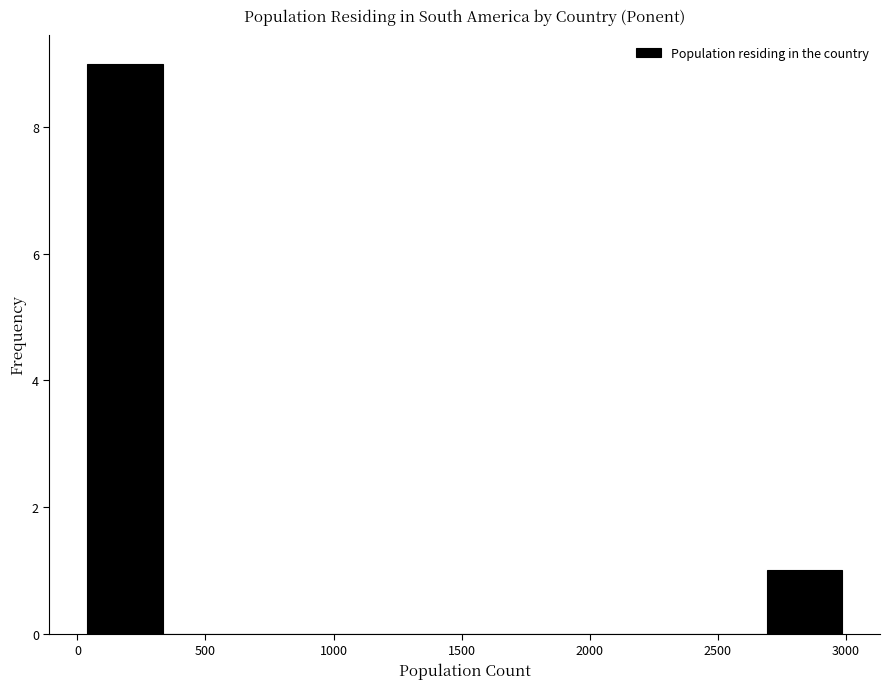

Over which range of the x-axis is the bar tallest?

50 to 350